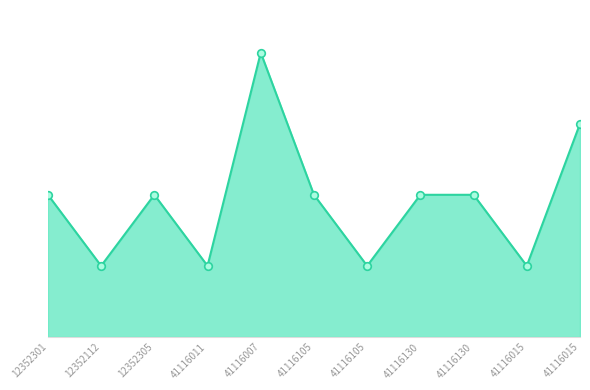

Between 41116007 and 41116130, which is larger?

41116007